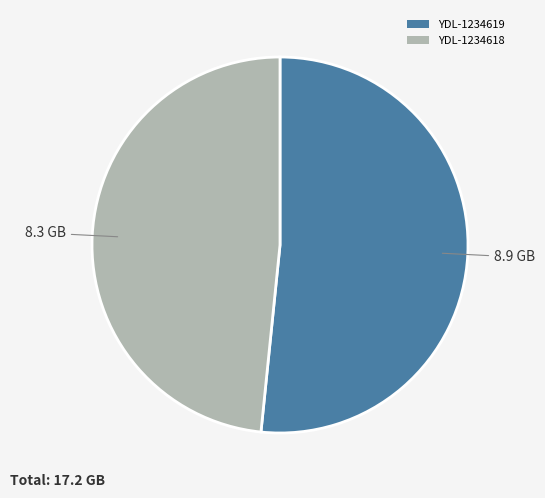

The YDL-1234618 slice represents 58% of the pie. True or false?

False